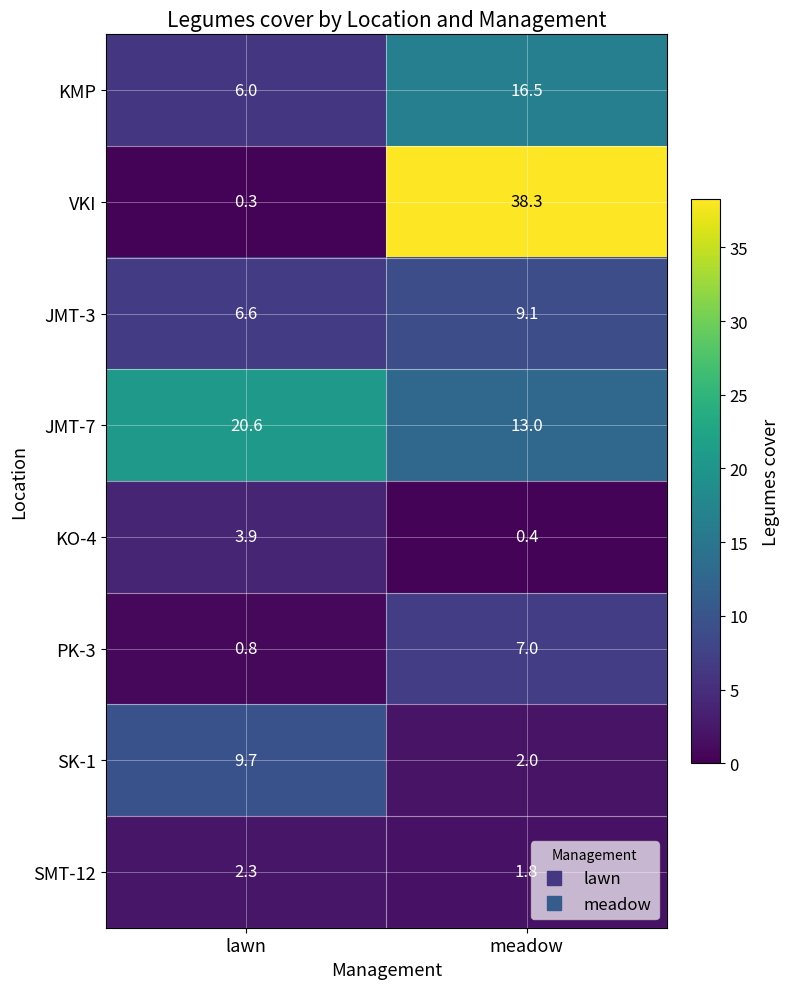

Rank the series at meadow from lowest to highest value.

KO-4, SMT-12, SK-1, PK-3, JMT-3, JMT-7, KMP, VKI